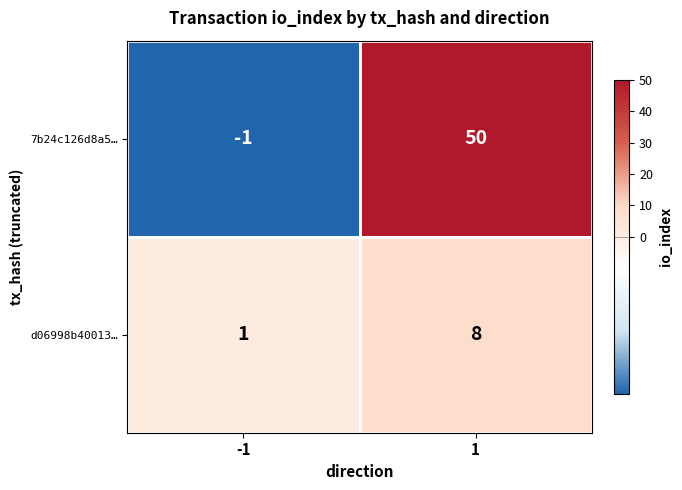

Rank the series by their average value, from lowest to highest.

d06998b40013…, 7b24c126d8a5…